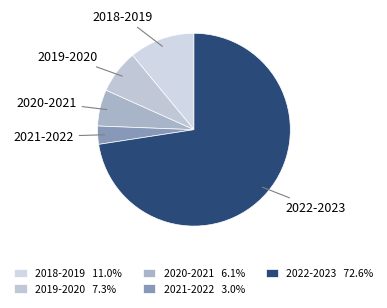

Does 2022-2023 account for over 50% of the chart?

Yes